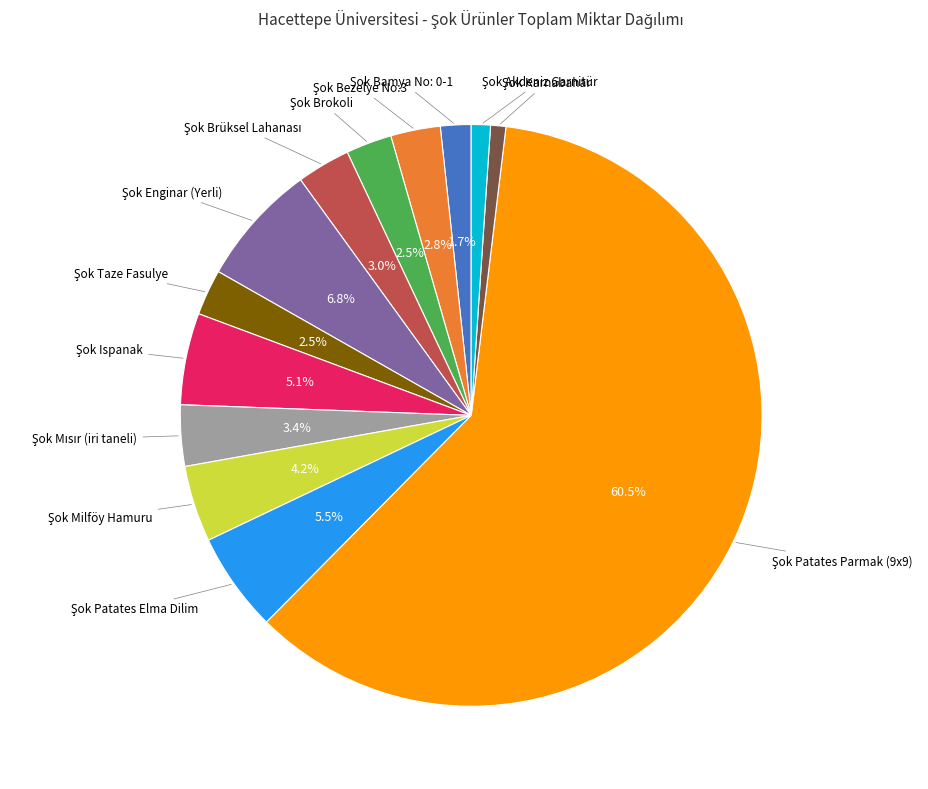

To the nearest percent, what is the difference between the largest and smallest slice percentages?

60%